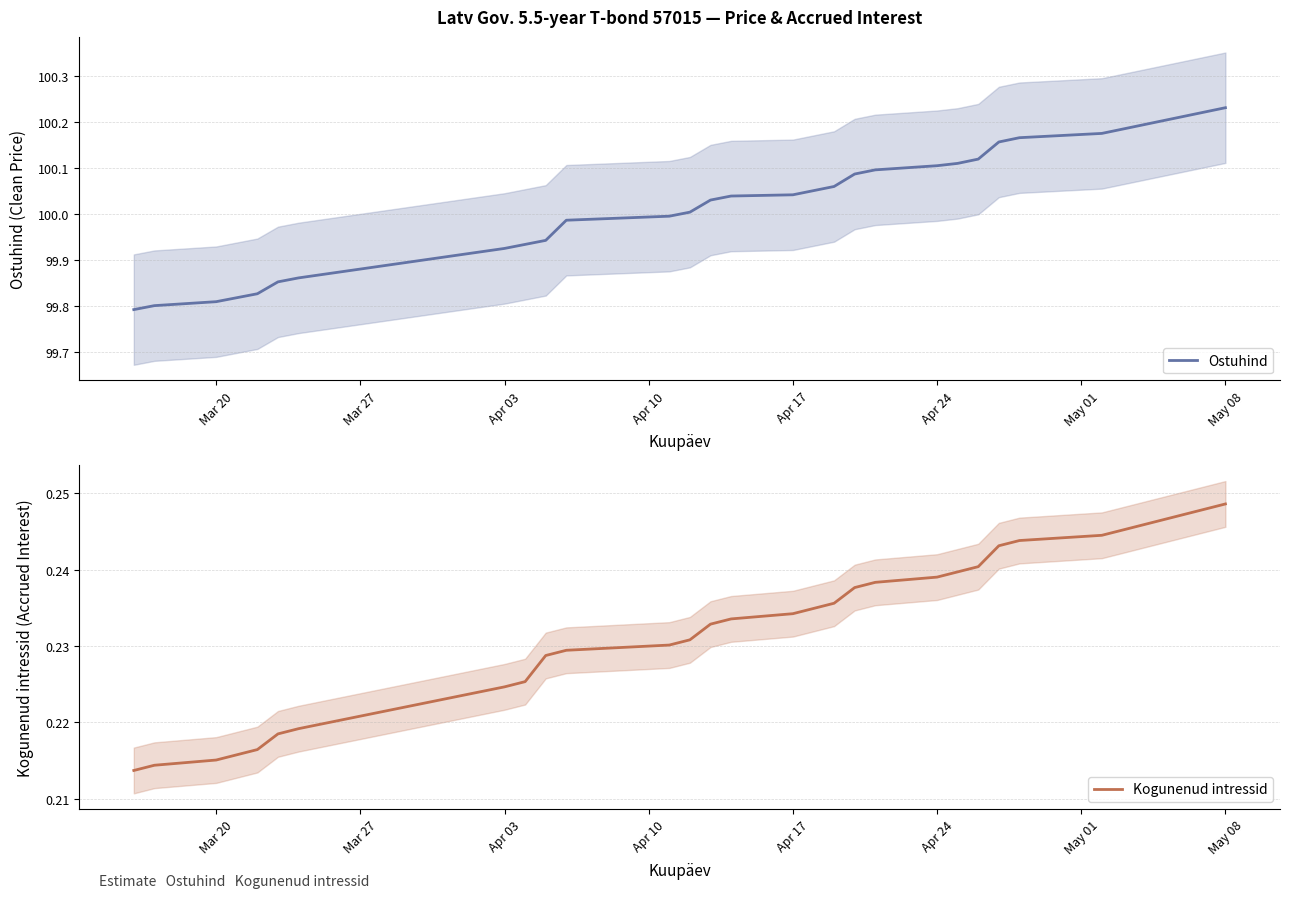

Rank the series by their maximum value, from highest to lowest.

Ostuhind, Kogunenud intressid